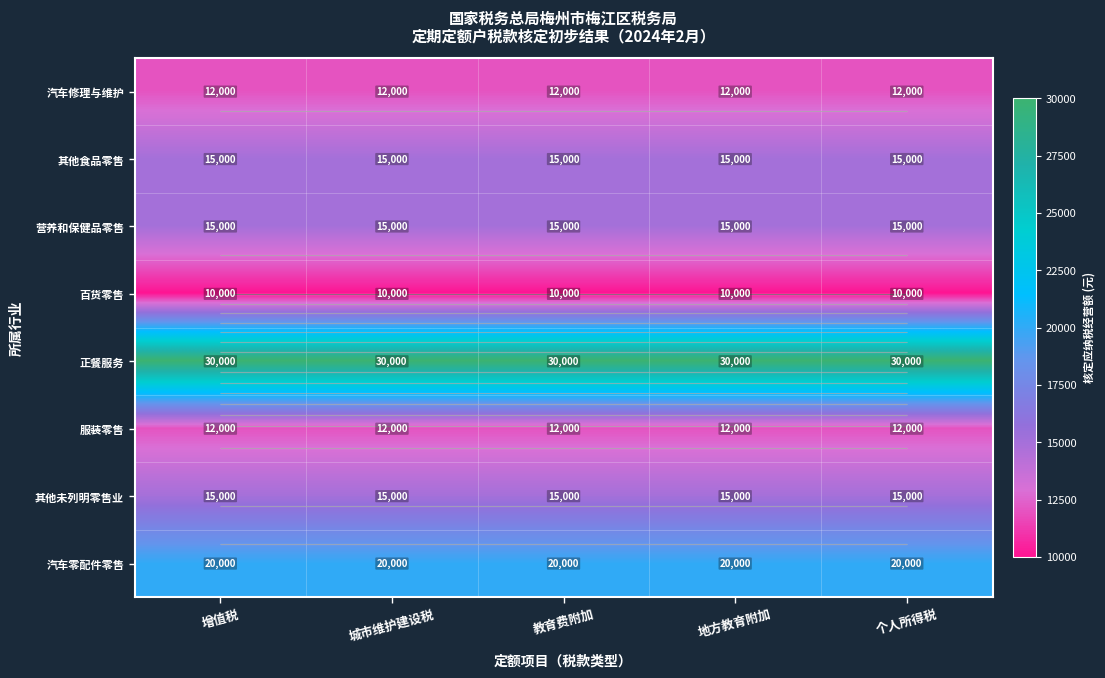

How many data points does each series have?

5